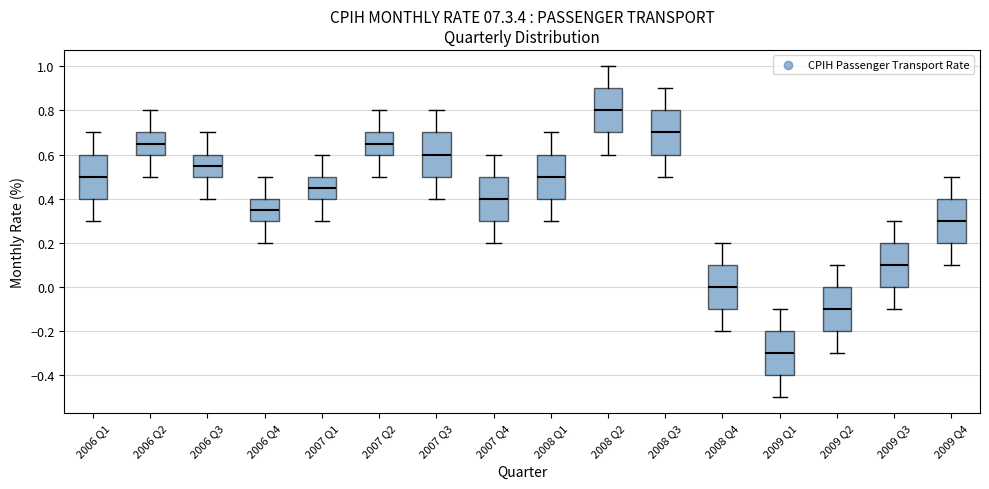

Reading left to right, transcribe this box plot: for each box, give where its median line is, the range the box spans, and where its two whiskers end, as read against the y-axis. The values are not printed on the chart, so give them approximately, as read against the axis.

2006 Q1: median 0.50, box 0.40 to 0.60, whiskers 0.30 to 0.70
2006 Q2: median 0.66, box 0.60 to 0.70, whiskers 0.50 to 0.80
2006 Q3: median 0.56, box 0.50 to 0.60, whiskers 0.40 to 0.70
2006 Q4: median 0.36, box 0.30 to 0.40, whiskers 0.20 to 0.50
2007 Q1: median 0.46, box 0.40 to 0.50, whiskers 0.30 to 0.60
2007 Q2: median 0.66, box 0.60 to 0.70, whiskers 0.50 to 0.80
2007 Q3: median 0.60, box 0.50 to 0.70, whiskers 0.40 to 0.80
2007 Q4: median 0.40, box 0.30 to 0.50, whiskers 0.20 to 0.60
2008 Q1: median 0.50, box 0.40 to 0.60, whiskers 0.30 to 0.70
2008 Q2: median 0.80, box 0.70 to 0.90, whiskers 0.60 to 1.00
2008 Q3: median 0.70, box 0.60 to 0.80, whiskers 0.50 to 0.90
2008 Q4: median 0.00, box -0.10 to 0.10, whiskers -0.20 to 0.20
2009 Q1: median -0.30, box -0.40 to -0.20, whiskers -0.50 to -0.10
2009 Q2: median -0.10, box -0.20 to 0.00, whiskers -0.30 to 0.10
2009 Q3: median 0.10, box 0.00 to 0.20, whiskers -0.10 to 0.30
2009 Q4: median 0.30, box 0.20 to 0.40, whiskers 0.10 to 0.50